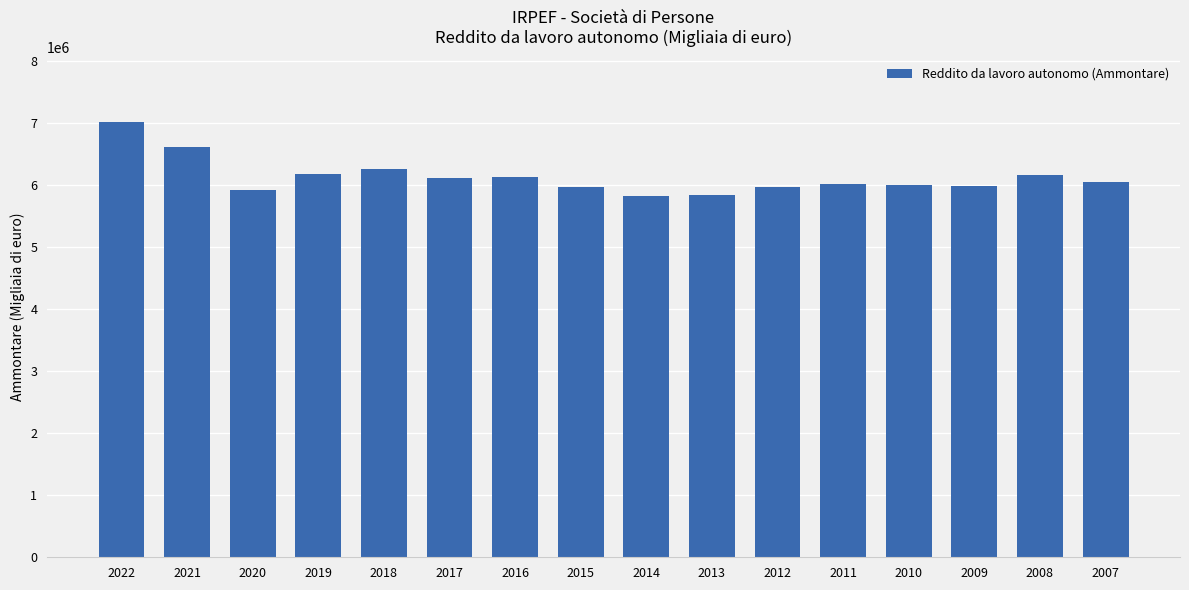

What is the minimum value shown in the chart?

5825162.0